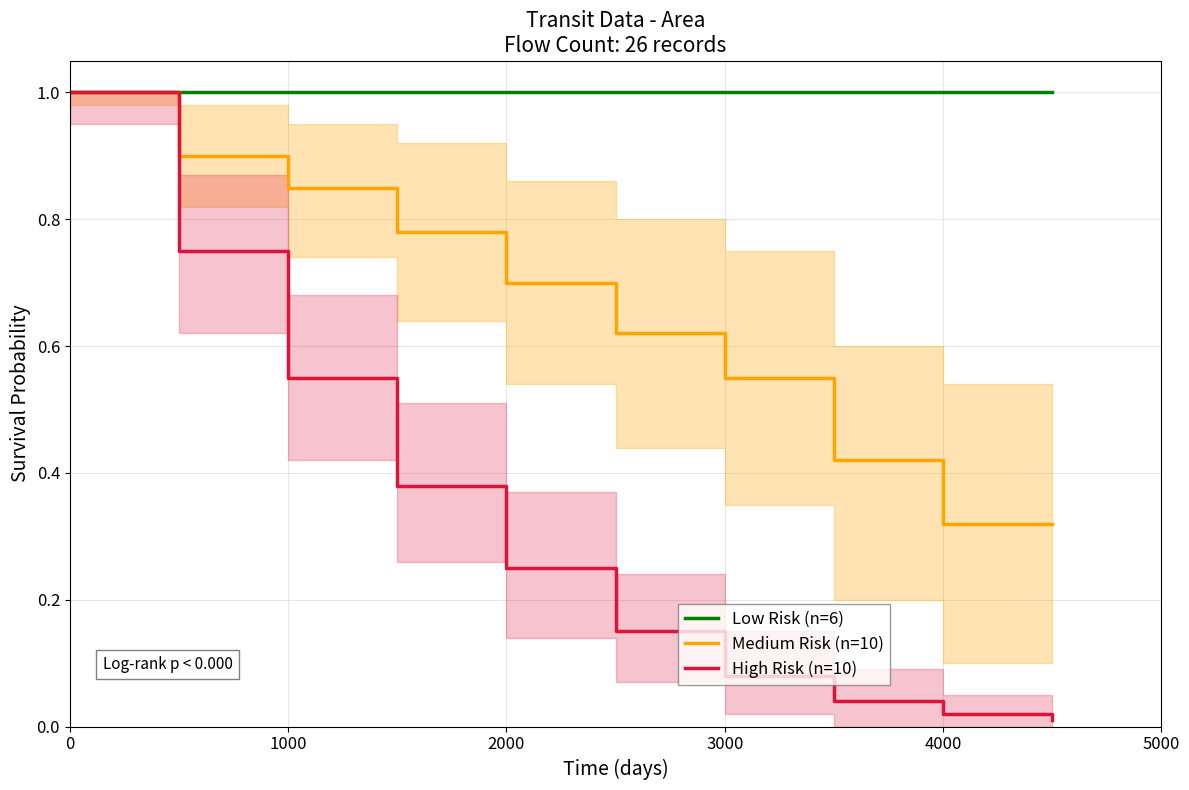

Between 0 and 3000, which series saw the biggest shift?

High Risk (n=10)